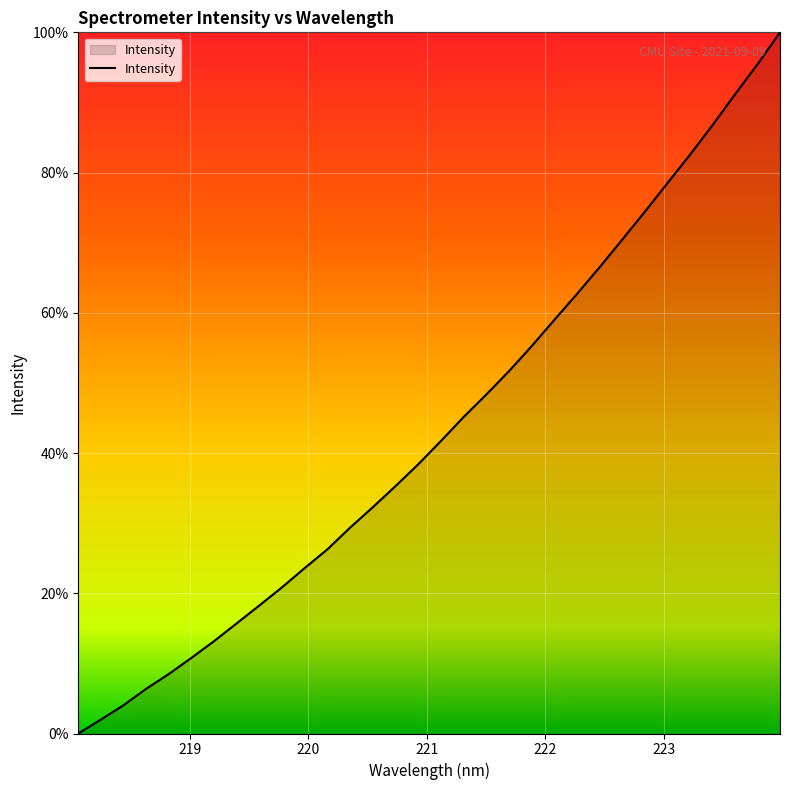

What is the greatest value displayed?

100.0